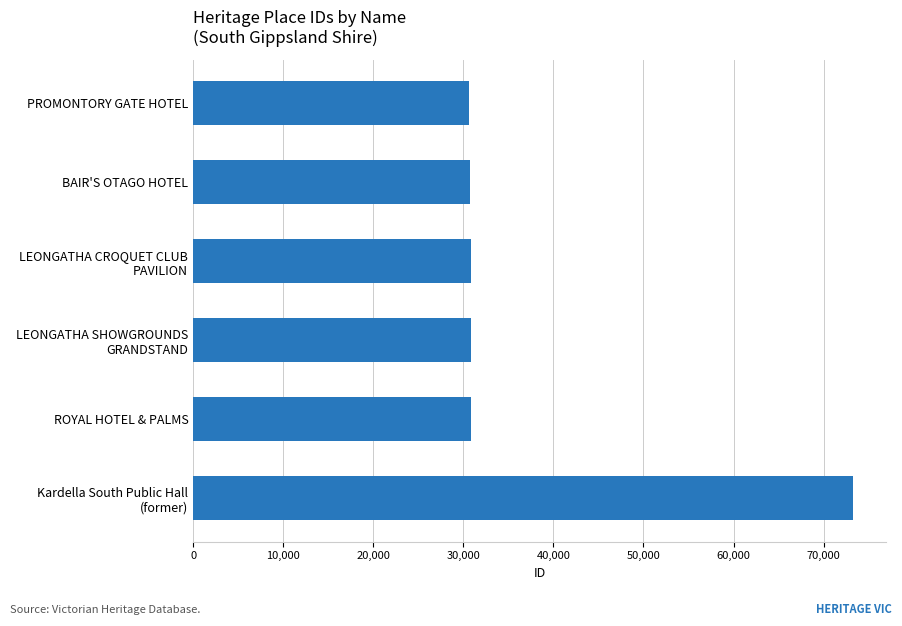

How many categories are shown in the chart?

6